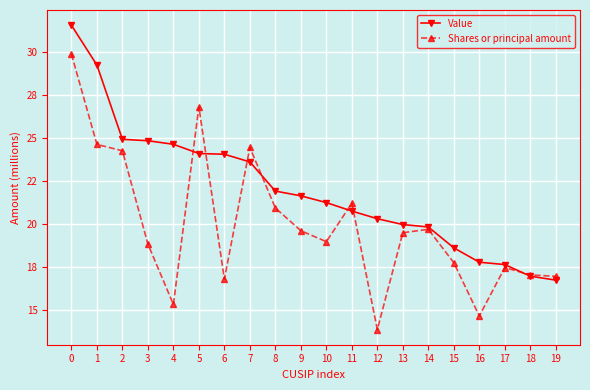

Reading left to right, transcribe all the data shown in this chart.

Value: 0=31.6	1=29.3	2=24.9	3=24.9	4=24.6	5=24.1	6=24.1	7=23.6	8=21.9	9=21.6	10=21.3	11=20.8	12=20.3	13=20.0	14=19.8	15=18.6	16=17.8	17=17.6	18=17.0	19=16.7
Shares or principal amount: 0=29.9	1=24.6	2=24.3	3=18.8	4=15.3	5=26.8	6=16.8	7=24.5	8=20.9	9=19.6	10=19.0	11=21.2	12=13.9	13=19.5	14=19.7	15=17.8	16=14.7	17=17.5	18=17.0	19=17.0